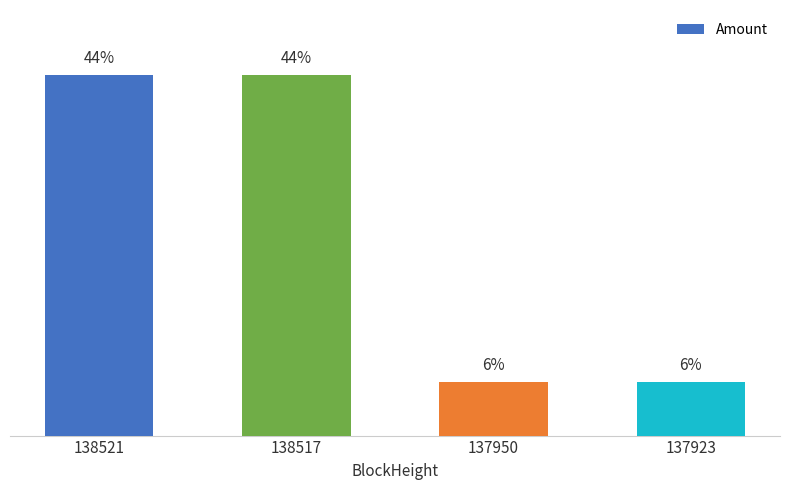

Which has a higher value, 138517 or 137923?

138517